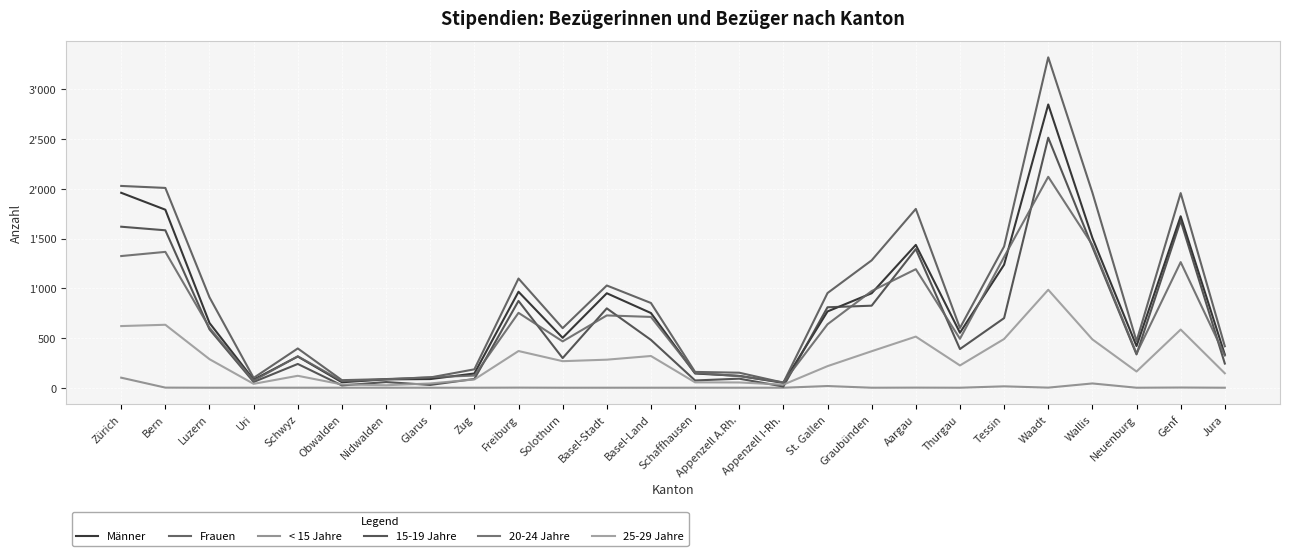

True or false: 15-19 Jahre and Männer cross at least once.

True